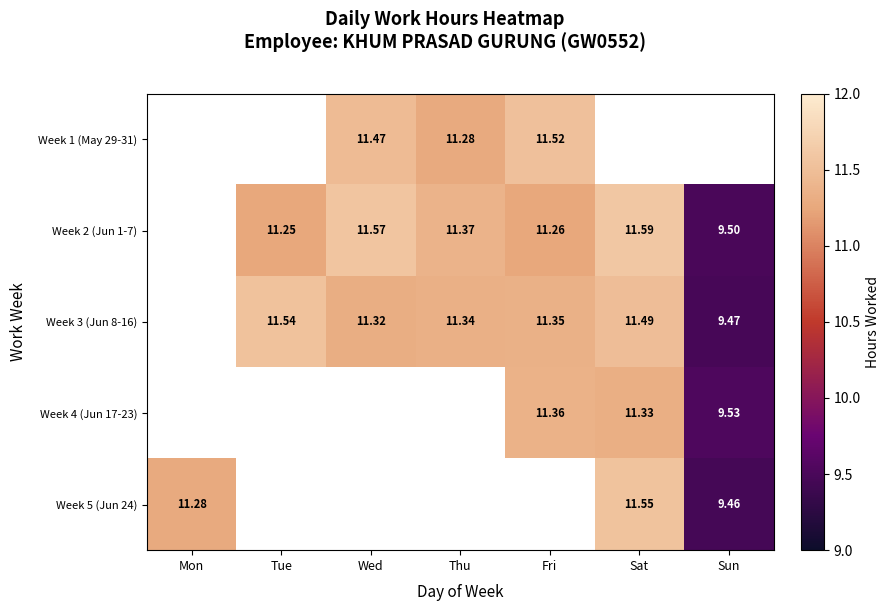

Is the value of Week 4 (Jun 17-23) at Fri greater than the value of Week 2 (Jun 1-7) at Sat?

No